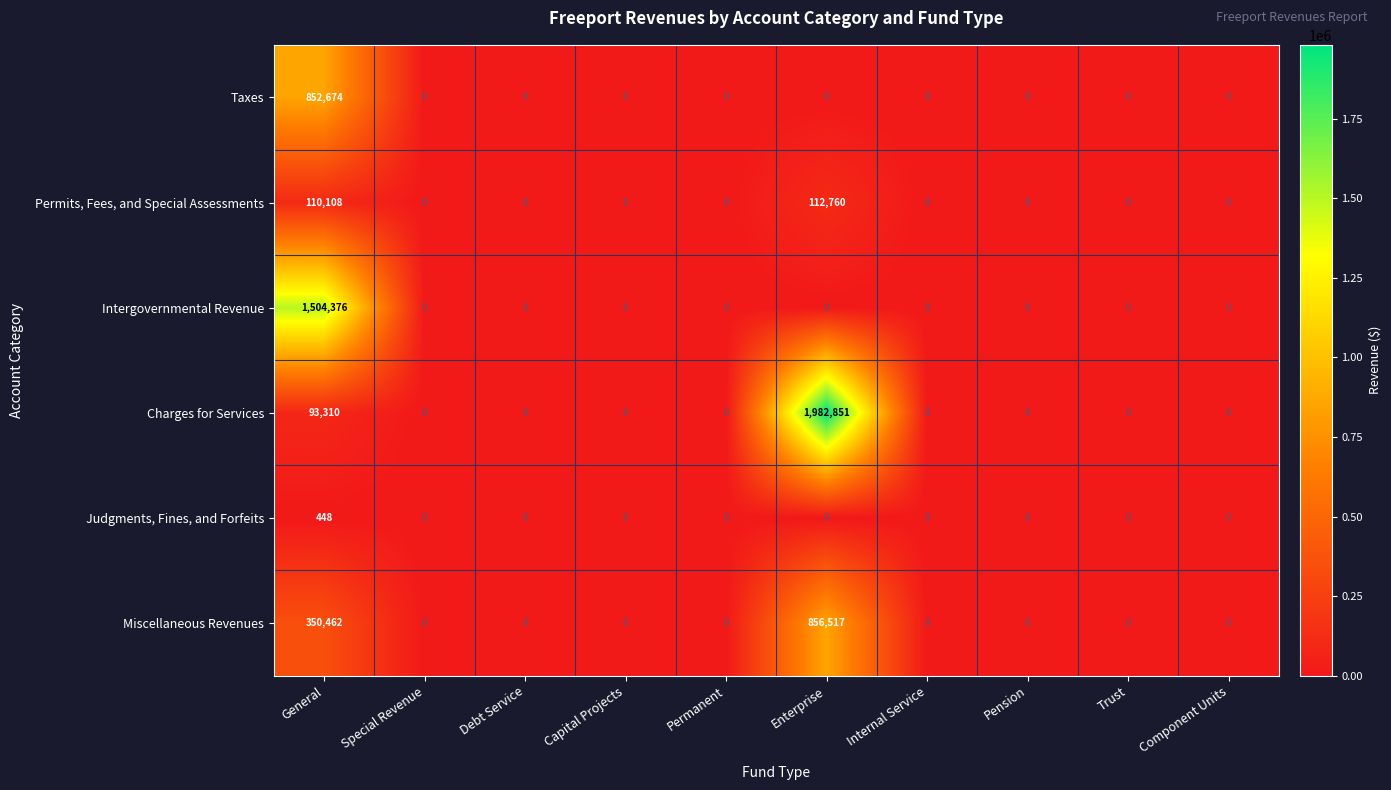

Which series has the largest total across all categories?

Charges for Services